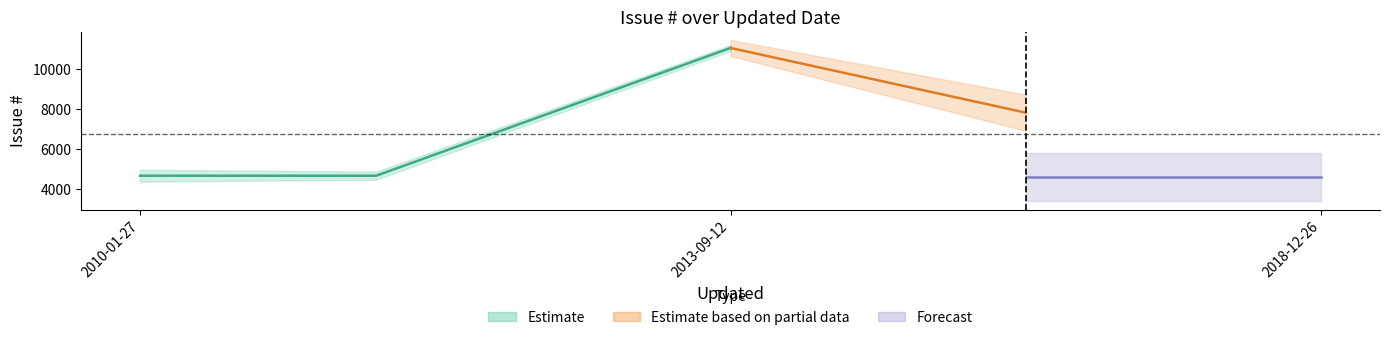

Rank the categories by value from lowest to highest.

2018-12-26, 2010-01-27, 2013-09-12